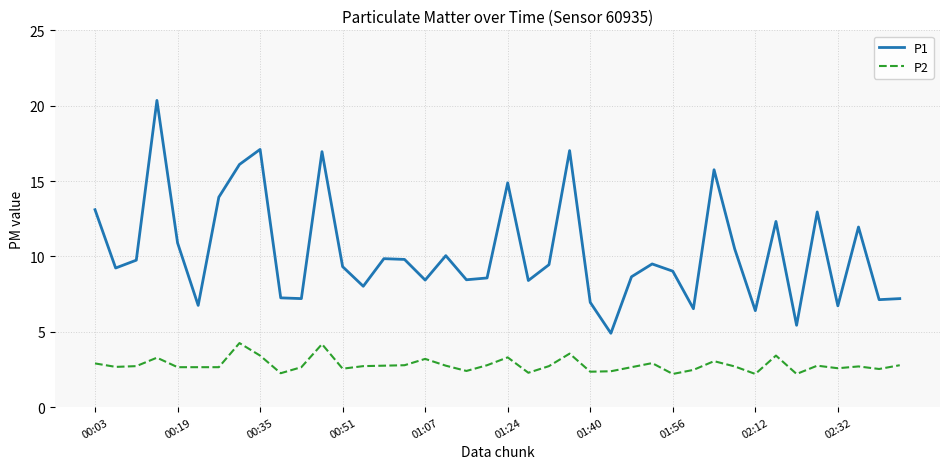

Which series has the widest spread of values?

P1